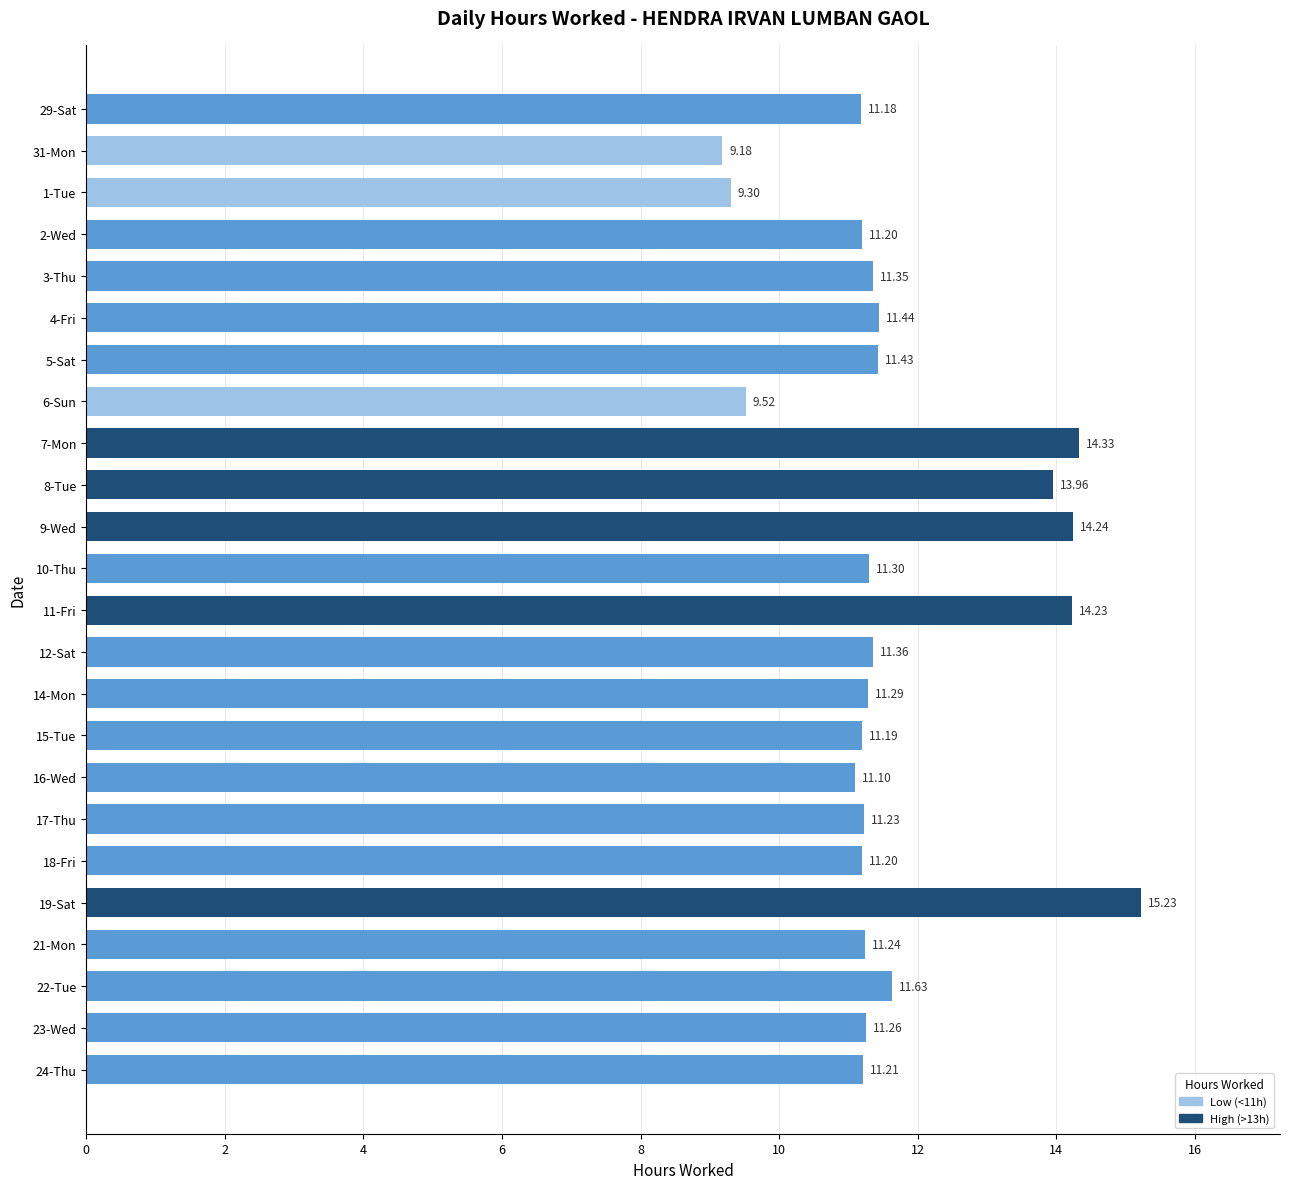

What is the sum of the values at 23-Wed and 9-Wed?

25.5